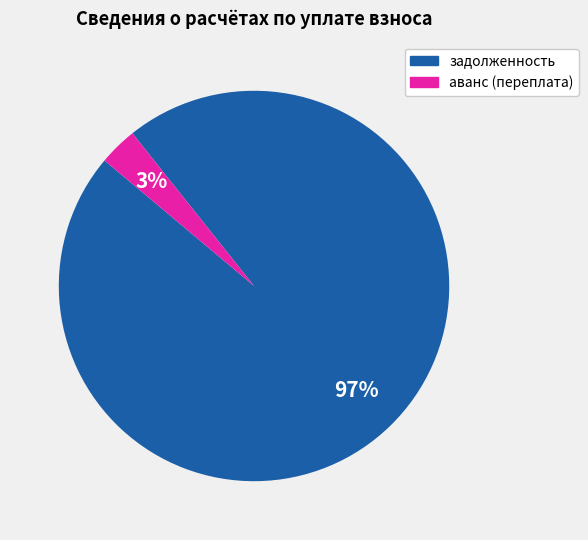

To the nearest percent, what portion does аванс (переплата) represent?

3%